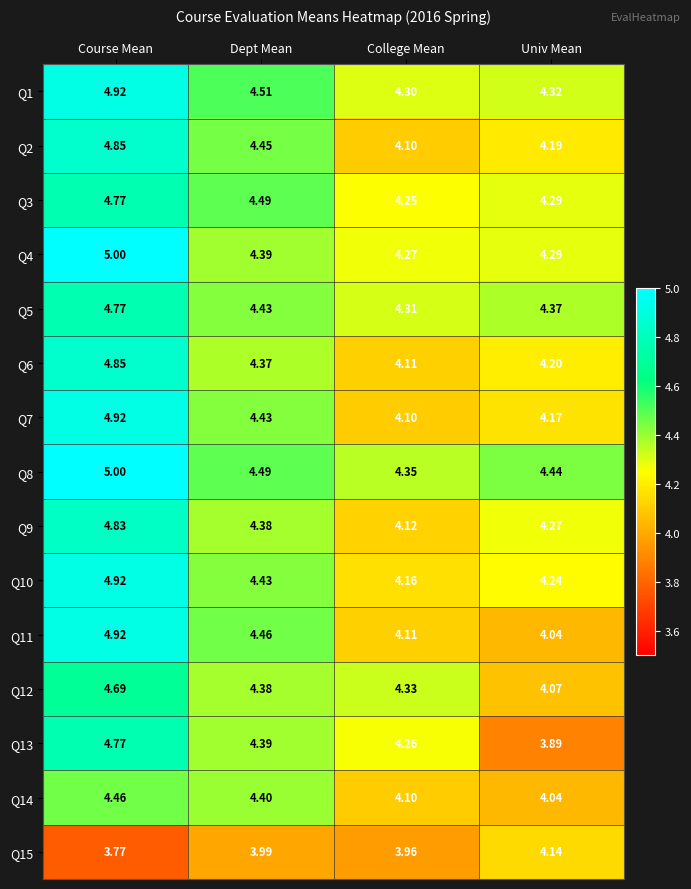

At which label does Q8 reach its minimum?

College Mean